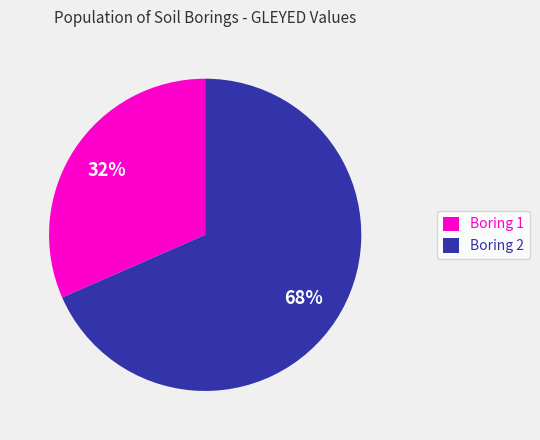

What is the smallest slice in the pie chart?

Boring 1